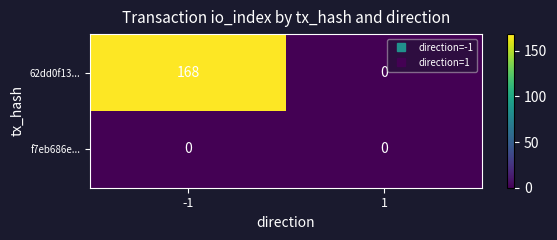

Rank the series by their average value, from lowest to highest.

f7eb686e..., 62dd0f13...